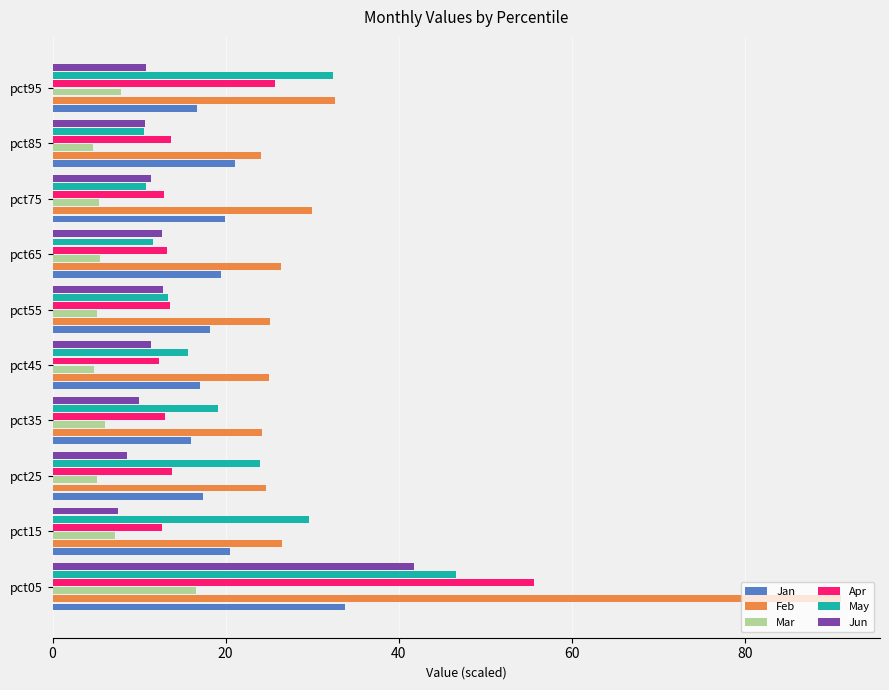

What is the sum of the Apr values at pct15 and pct45?

24.9